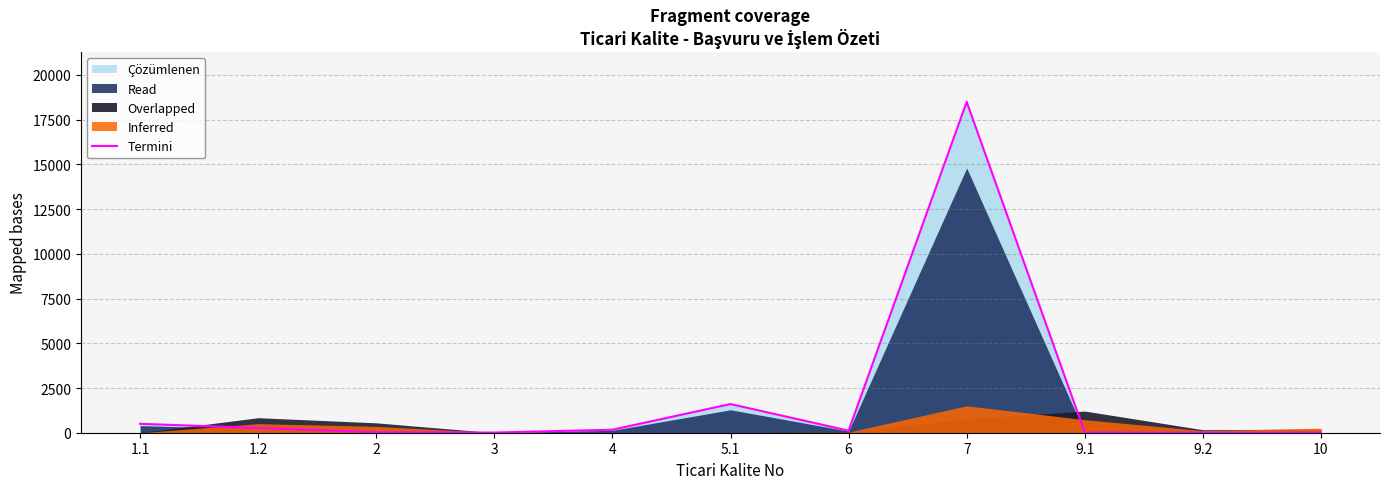

How many points are lower than both their immediate neighbors (excluding endpoints)?

2